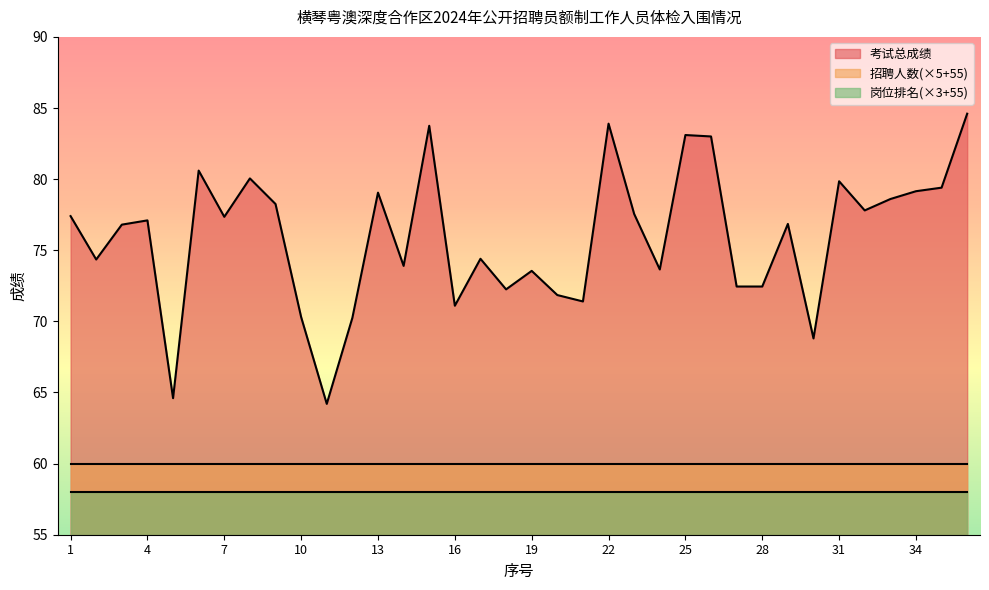

Reading left to right, what are all the values shown in this chart?

考试总成绩: 77.4	74.3	76.8	77.1	64.6	80.6	77.3	80.0	78.2	70.3	64.2	70.2	79.0	73.9	83.8	71.1	74.4	72.2	73.5	71.8	71.4	83.9	77.5	73.7	83.1	83.0	72.5	72.5	76.8	68.8	79.8	77.8	78.6	79.2	79.4	84.6
招聘人数: 1.0	1.0	1.0	1.0	1.0	1.0	1.0	1.0	1.0	1.0	1.0	1.0	1.0	1.0	1.0	1.0	1.0	1.0	1.0	1.0	1.0	1.0	1.0	1.0	1.0	1.0	1.0	1.0	1.0	1.0	1.0	1.0	1.0	1.0	1.0	1.0
岗位排名: 1.0	1.0	1.0	1.0	1.0	1.0	1.0	1.0	1.0	1.0	1.0	1.0	1.0	1.0	1.0	1.0	1.0	1.0	1.0	1.0	1.0	1.0	1.0	1.0	1.0	1.0	1.0	1.0	1.0	1.0	1.0	1.0	1.0	1.0	1.0	1.0